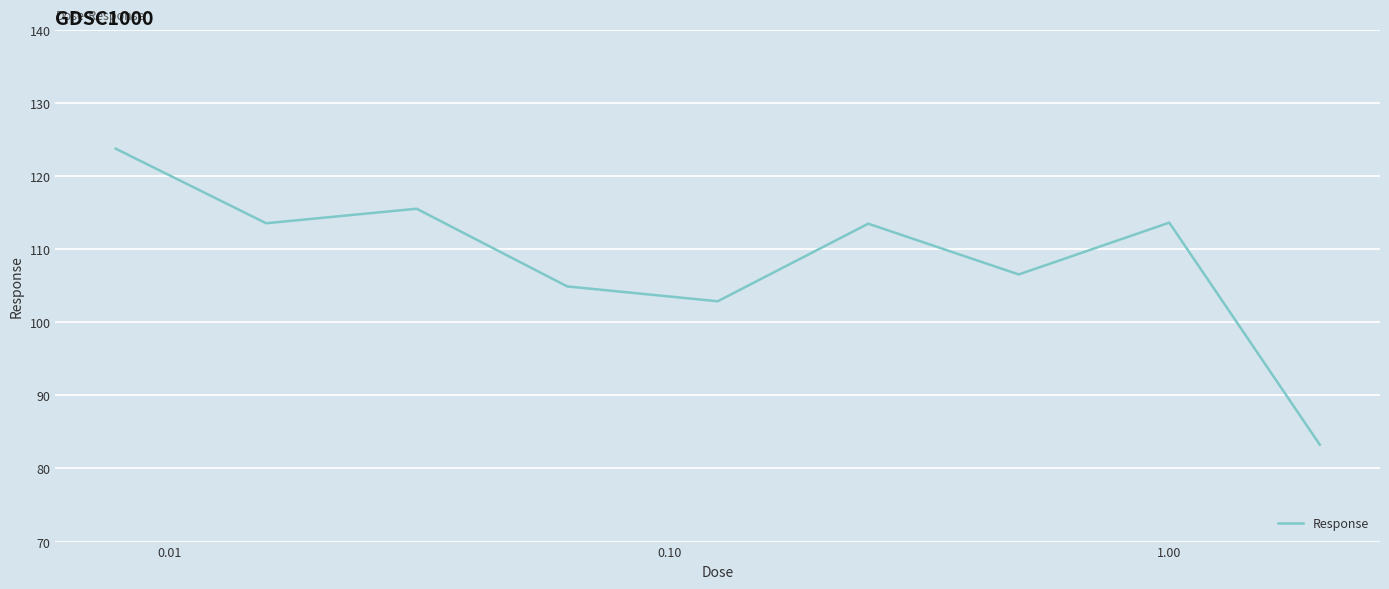

How many categories are shown in the chart?

9